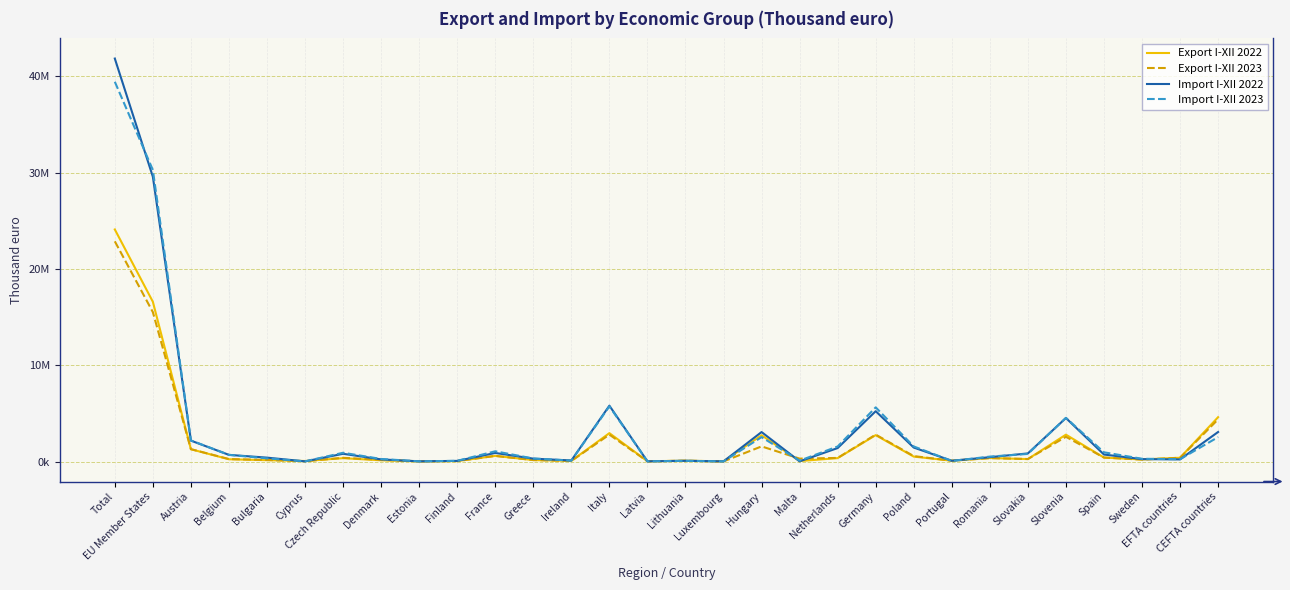

What is the average value of the Import I-XII 2022 series?

3476900